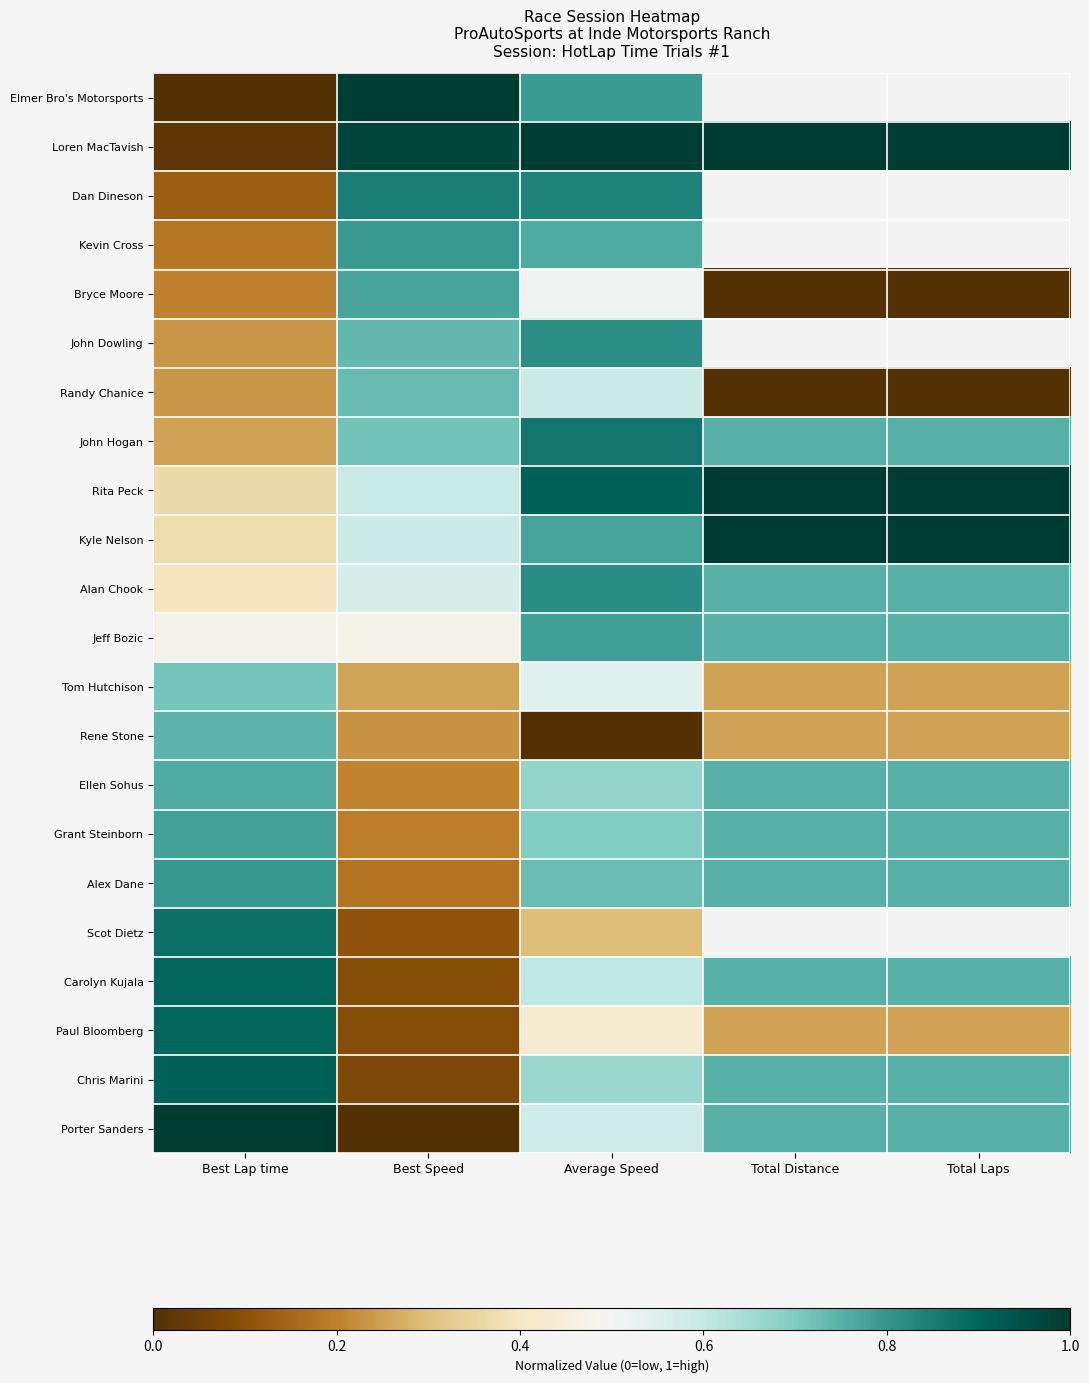

Reading left to right, list all the values displayed in this chart.

Elmer Bro's Motorsports: Best Lap time=0.0	Best Speed=1.0	Average Speed=0.8	Total Distance=0.5	Total Laps=0.5
Loren MacTavish: Best Lap time=0.0	Best Speed=1.0	Average Speed=1.0	Total Distance=1.0	Total Laps=1.0
Dan Dineson: Best Lap time=0.1	Best Speed=0.9	Average Speed=0.8	Total Distance=0.5	Total Laps=0.5
Kevin Cross: Best Lap time=0.2	Best Speed=0.8	Average Speed=0.8	Total Distance=0.5	Total Laps=0.5
Bryce Moore: Best Lap time=0.2	Best Speed=0.8	Average Speed=0.5	Total Distance=0.0	Total Laps=0.0
John Dowling: Best Lap time=0.2	Best Speed=0.7	Average Speed=0.8	Total Distance=0.5	Total Laps=0.5
Randy Chanice: Best Lap time=0.2	Best Speed=0.7	Average Speed=0.6	Total Distance=0.0	Total Laps=0.0
John Hogan: Best Lap time=0.3	Best Speed=0.7	Average Speed=0.9	Total Distance=0.8	Total Laps=0.8
Rita Peck: Best Lap time=0.4	Best Speed=0.6	Average Speed=0.9	Total Distance=1.0	Total Laps=1.0
Kyle Nelson: Best Lap time=0.4	Best Speed=0.6	Average Speed=0.8	Total Distance=1.0	Total Laps=1.0
Alan Chook: Best Lap time=0.4	Best Speed=0.6	Average Speed=0.8	Total Distance=0.8	Total Laps=0.8
Jeff Bozic: Best Lap time=0.5	Best Speed=0.5	Average Speed=0.8	Total Distance=0.8	Total Laps=0.8
Tom Hutchison: Best Lap time=0.7	Best Speed=0.3	Average Speed=0.5	Total Distance=0.3	Total Laps=0.2
Rene Stone: Best Lap time=0.7	Best Speed=0.2	Average Speed=0.0	Total Distance=0.3	Total Laps=0.2
Ellen Sohus: Best Lap time=0.8	Best Speed=0.2	Average Speed=0.7	Total Distance=0.8	Total Laps=0.8
Grant Steinborn: Best Lap time=0.8	Best Speed=0.2	Average Speed=0.7	Total Distance=0.8	Total Laps=0.8
Alex Dane: Best Lap time=0.8	Best Speed=0.2	Average Speed=0.7	Total Distance=0.8	Total Laps=0.8
Scot Dietz: Best Lap time=0.9	Best Speed=0.1	Average Speed=0.3	Total Distance=0.5	Total Laps=0.5
Carolyn Kujala: Best Lap time=0.9	Best Speed=0.1	Average Speed=0.6	Total Distance=0.8	Total Laps=0.8
Paul Bloomberg: Best Lap time=0.9	Best Speed=0.1	Average Speed=0.4	Total Distance=0.3	Total Laps=0.2
Chris Marini: Best Lap time=0.9	Best Speed=0.1	Average Speed=0.7	Total Distance=0.8	Total Laps=0.8
Porter Sanders: Best Lap time=1.0	Best Speed=0.0	Average Speed=0.6	Total Distance=0.8	Total Laps=0.8